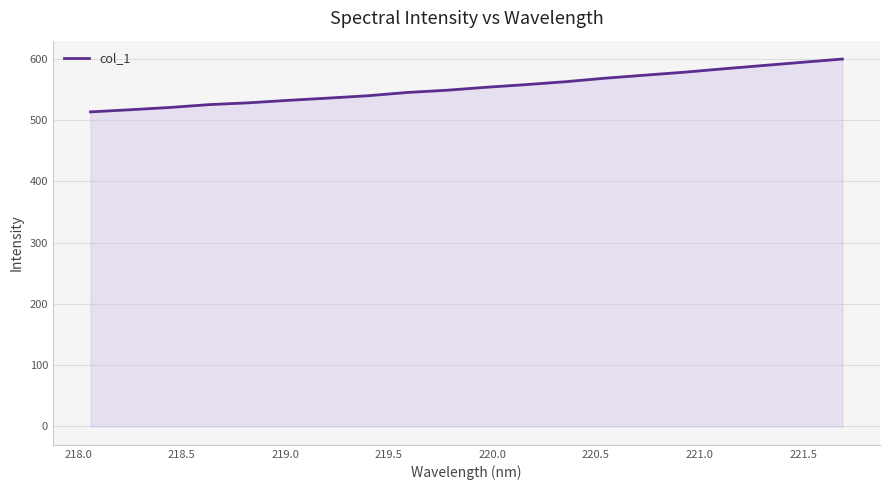

What is the greatest value displayed?

600.0